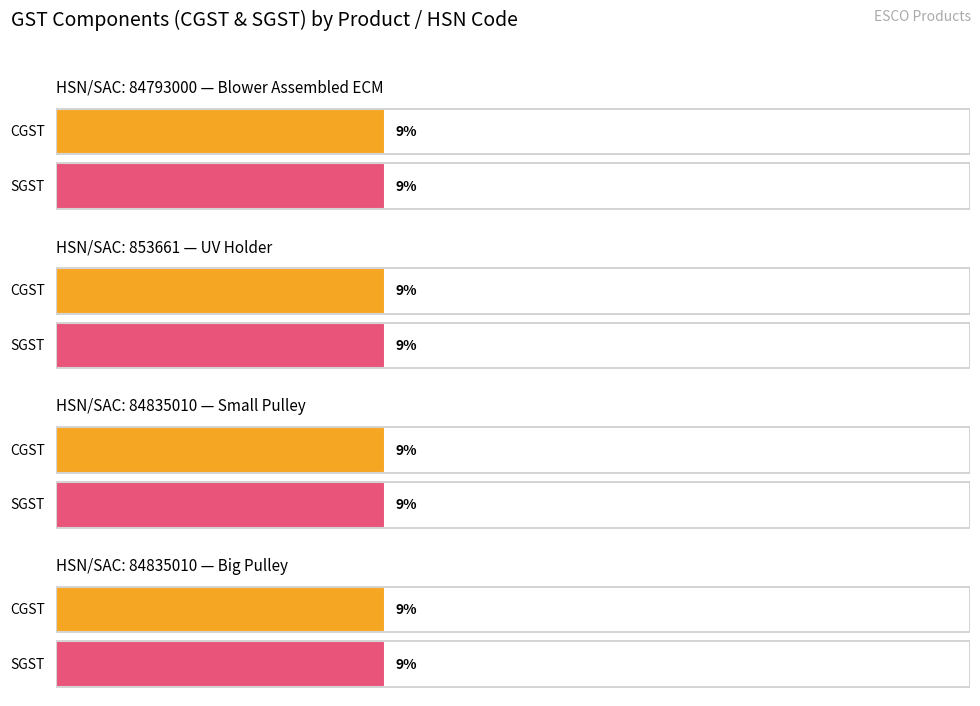

Count the number of categories in the chart.

4